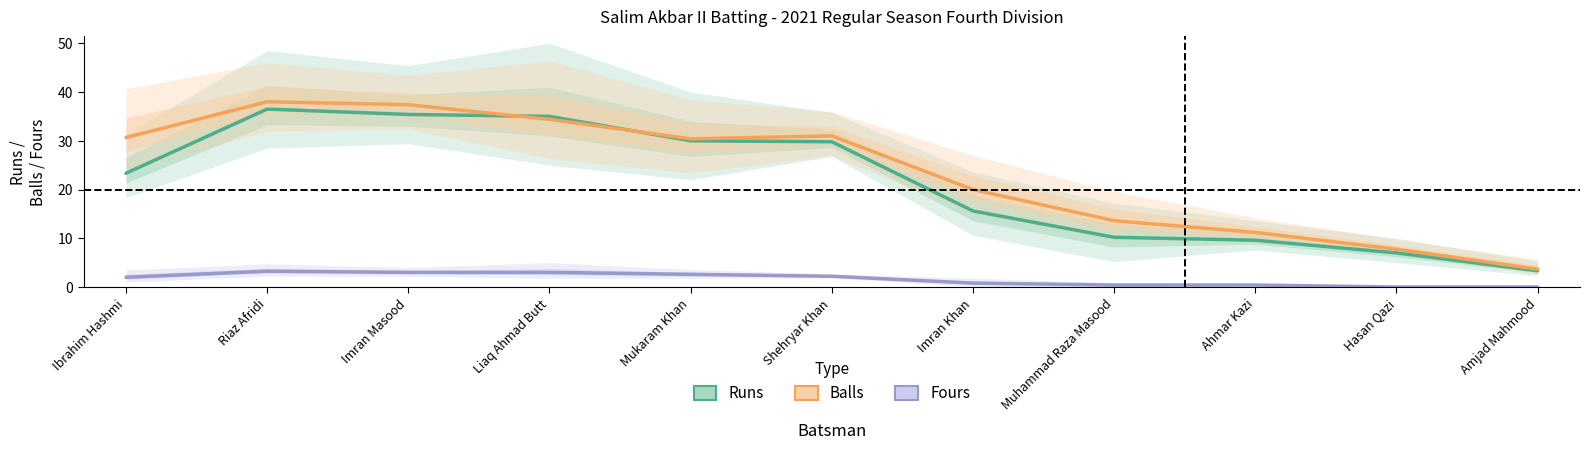

True or false: Runs and Fours intersect in this chart.

False